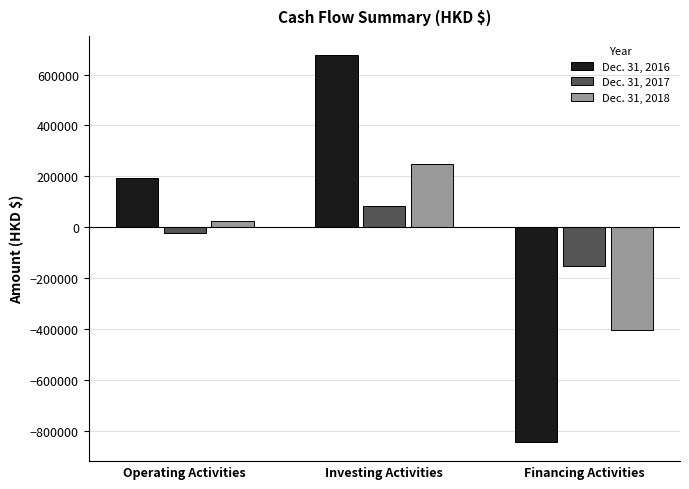

Is it true that Dec. 31, 2016 equals 91113 at Operating Activities?

False